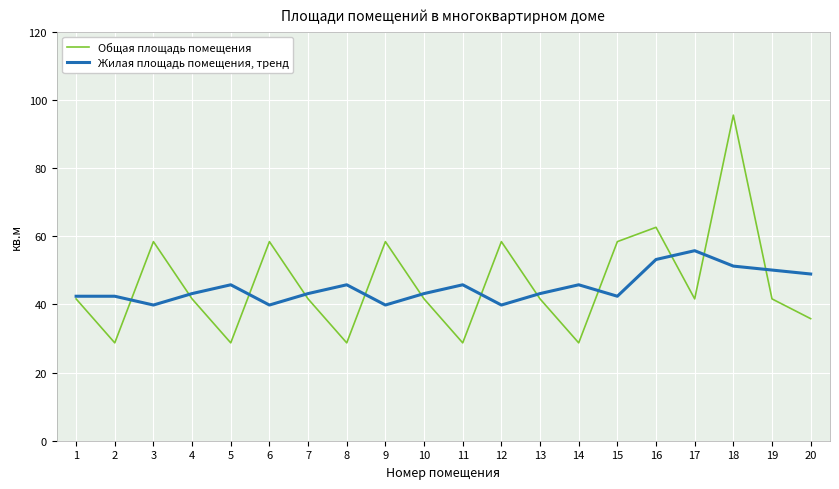

What are all the series names shown in the legend?

Общая площадь помещения, Жилая площадь помещения, тренд